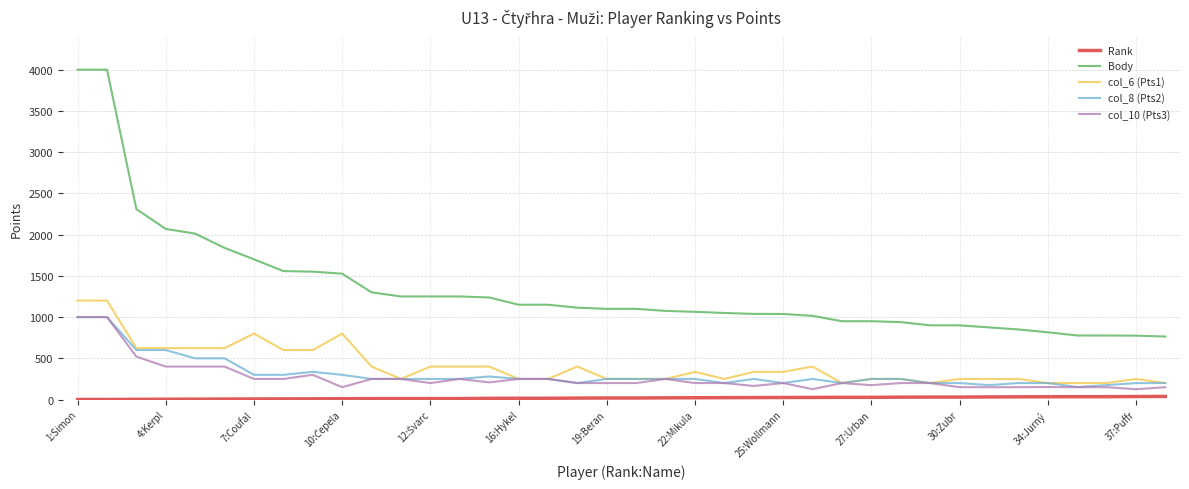

Which series has the largest range (max minus min)?

Body